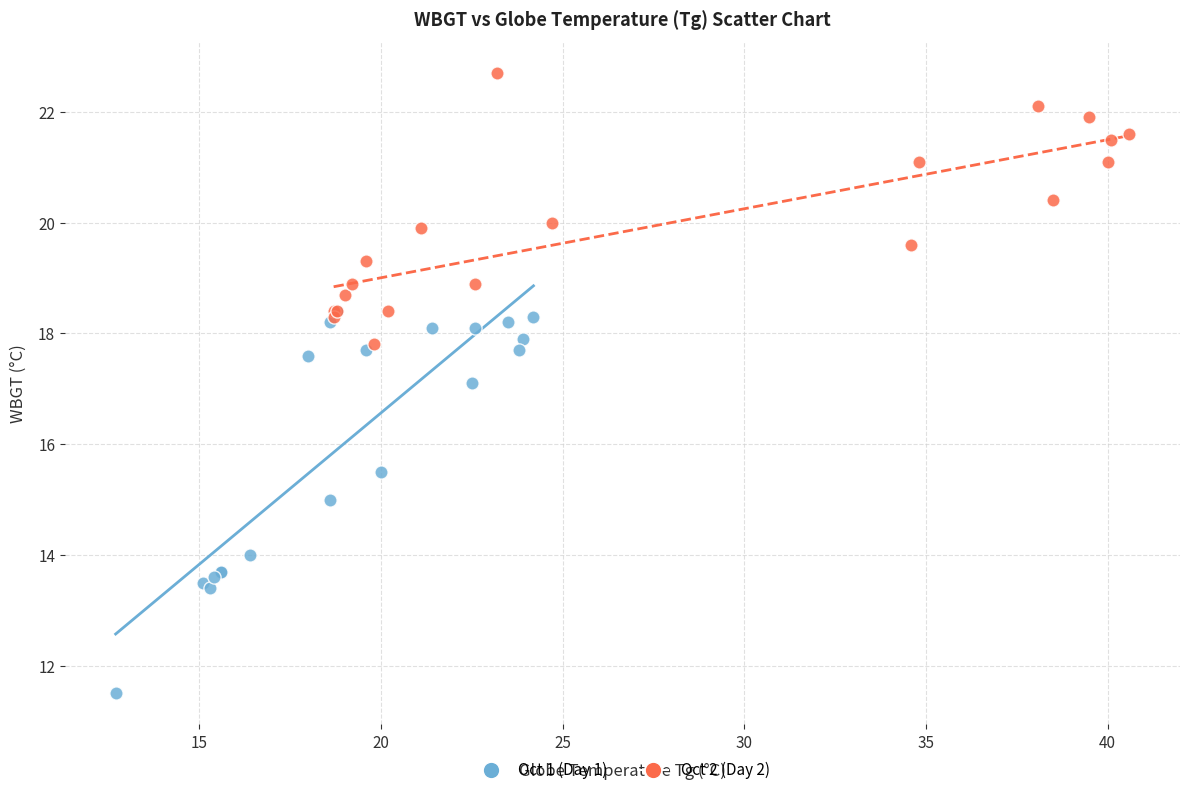

Which series contains the lowest Y value?

Oct 1 (Day 1)